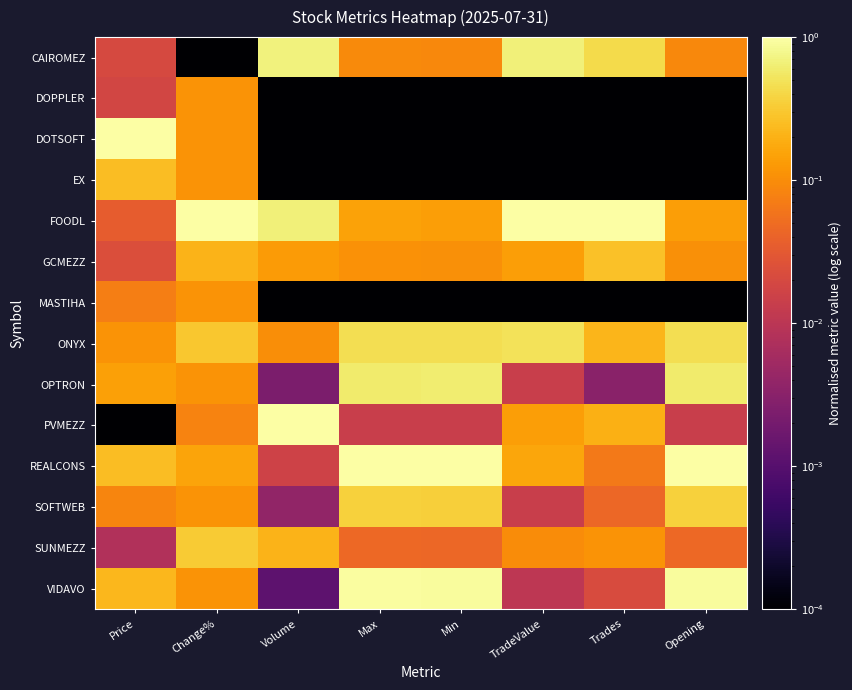

At which category is the sum across all series the highest?

Max